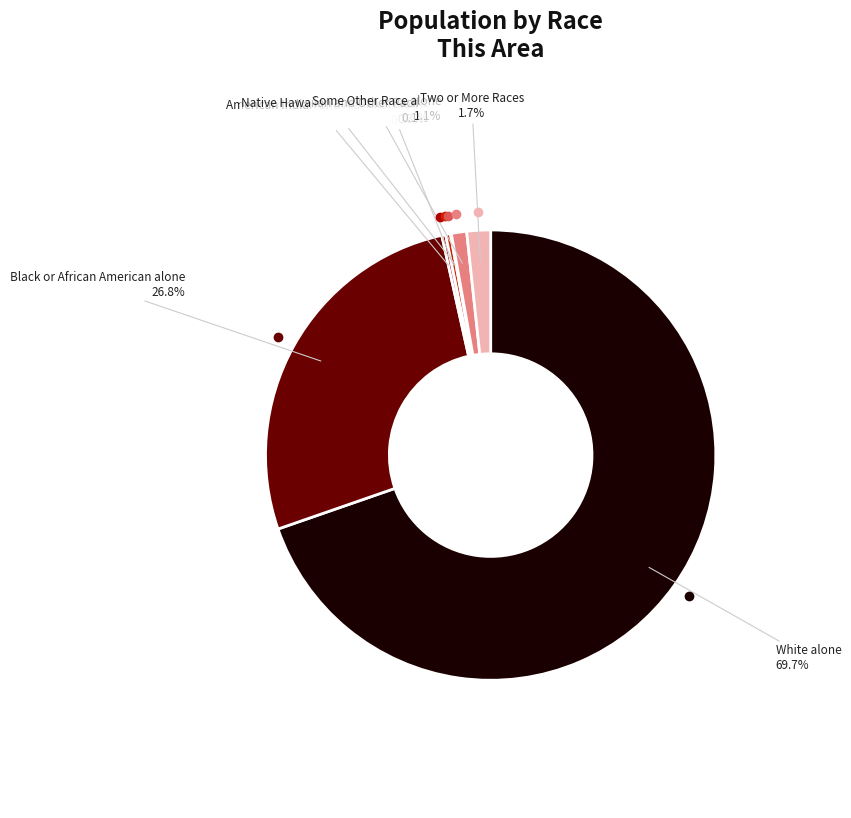

Which has a higher value, Some Other Race alone or White alone?

White alone